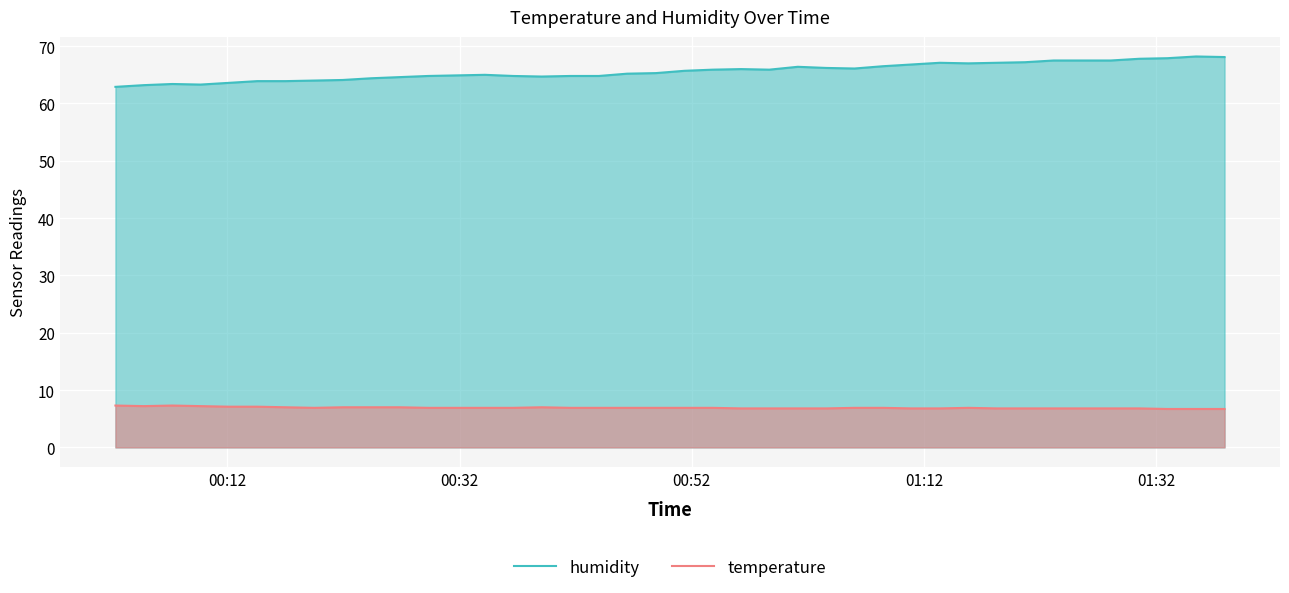

Which series has the largest range (max minus min)?

humidity